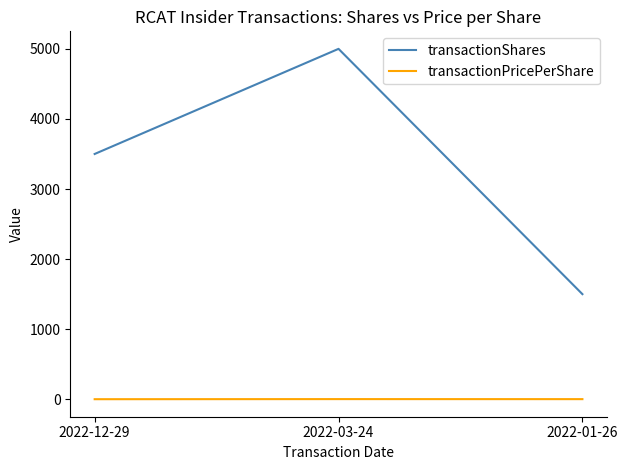

What is the sum of all transactionShares values?

10000.0